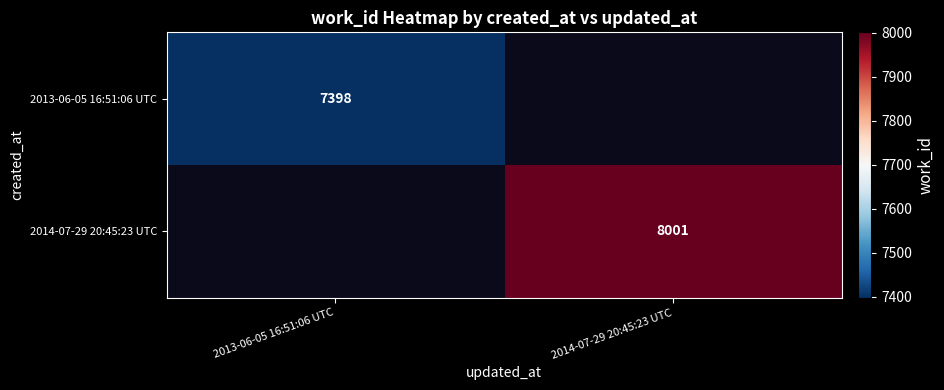

Is it true that 2014-07-29 20:45:23 UTC equals 8001 at 2014-07-29 20:45:23 UTC?

True